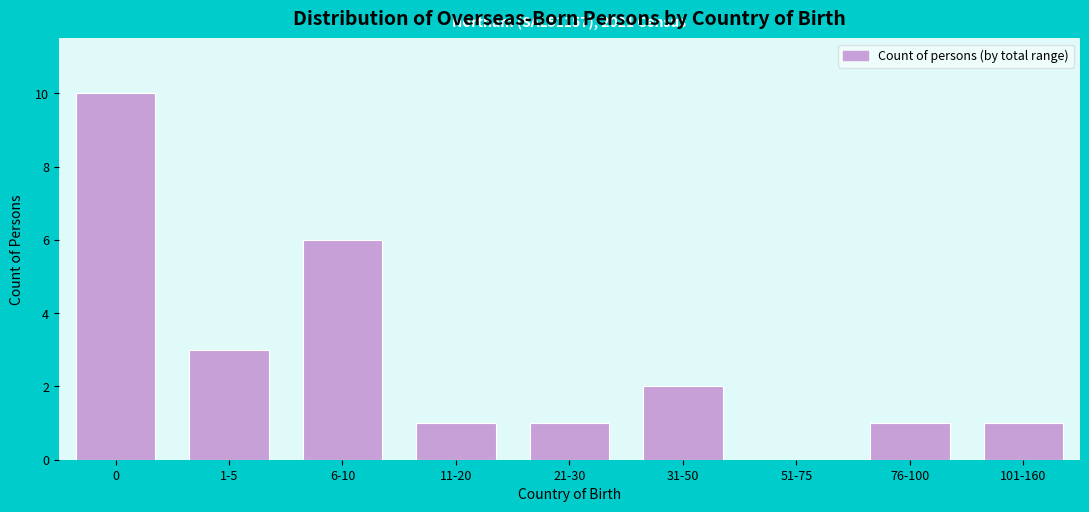

Reading left to right, transcribe all the data shown in this chart.

0=10	1-5=3	6-10=6	11-20=1	21-30=1	31-50=2	51-75=0	76-100=1	101-160=1